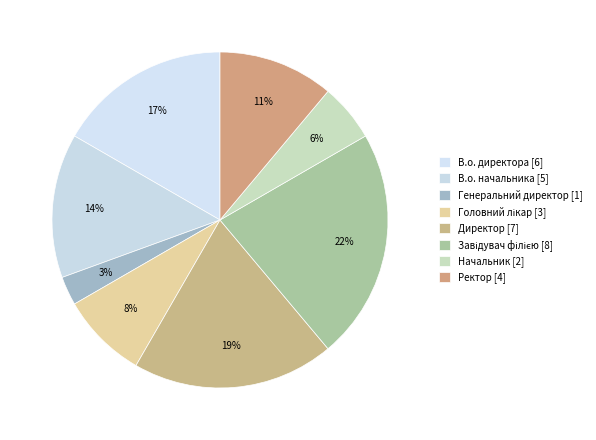

Is В.о. начальника the majority of the pie?

No